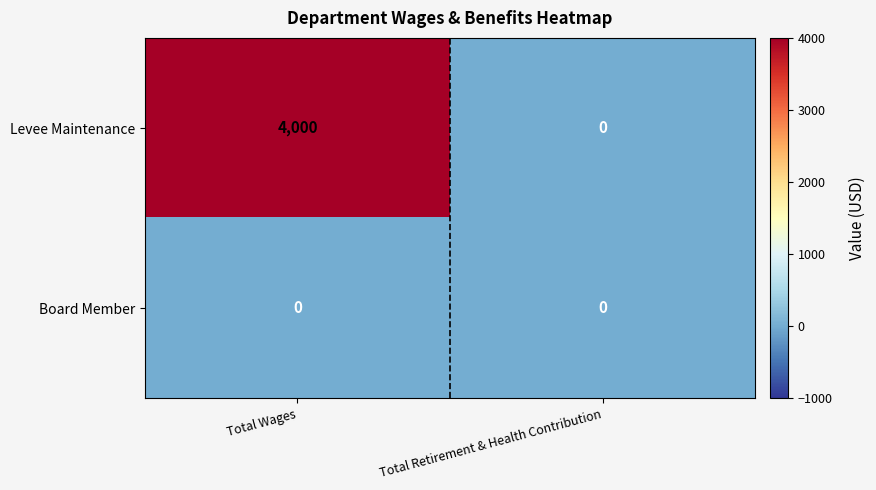

How many categories are shown in the chart?

2